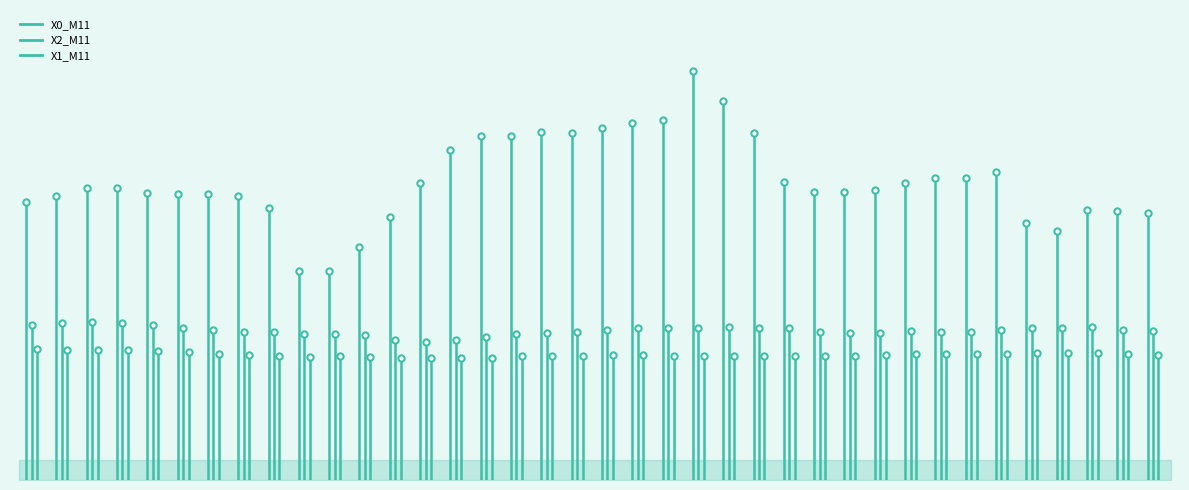

How many values in the X0_M11 series are below 4?

6